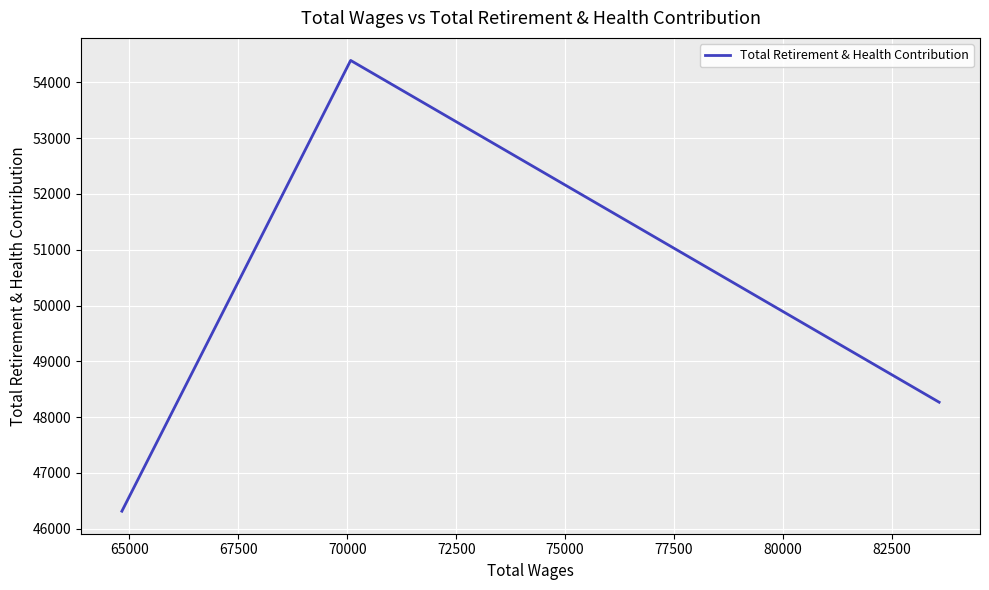

How many values exceed 48268?

1